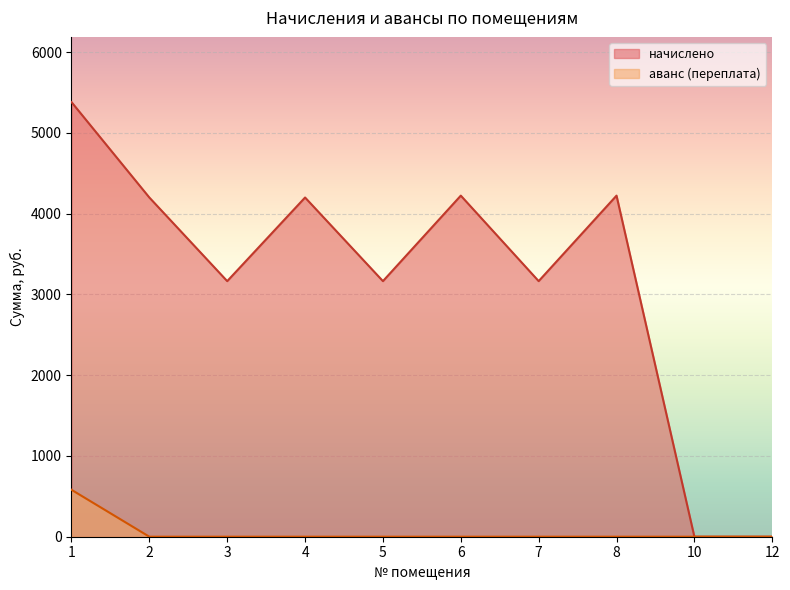

At which category is the sum across all series the highest?

1